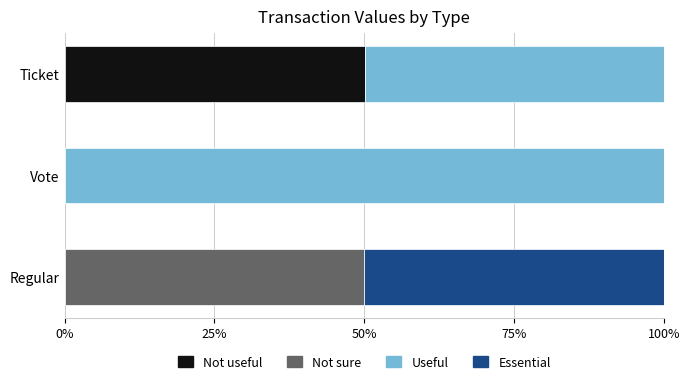

What is the total value across all series at Regular?

100.0